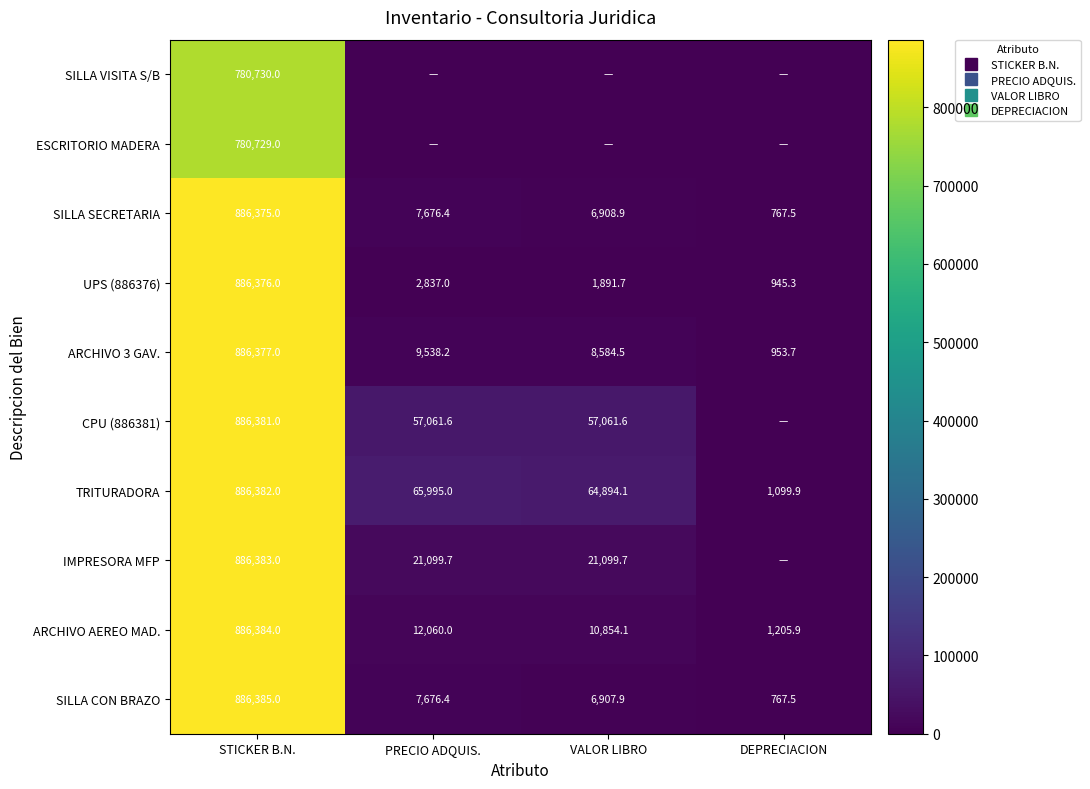

What is the total value across all series at PRECIO ADQUIS.?

183944.3